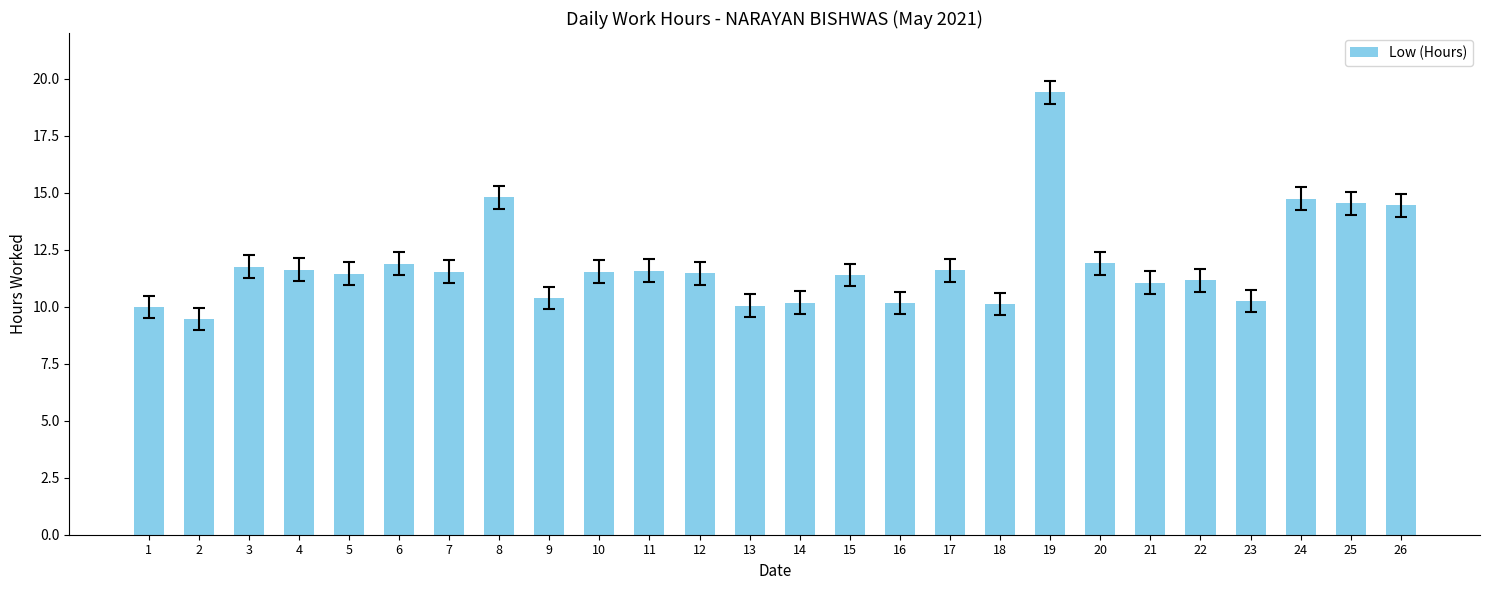

The value at 5 is 15.7. True or false?

False